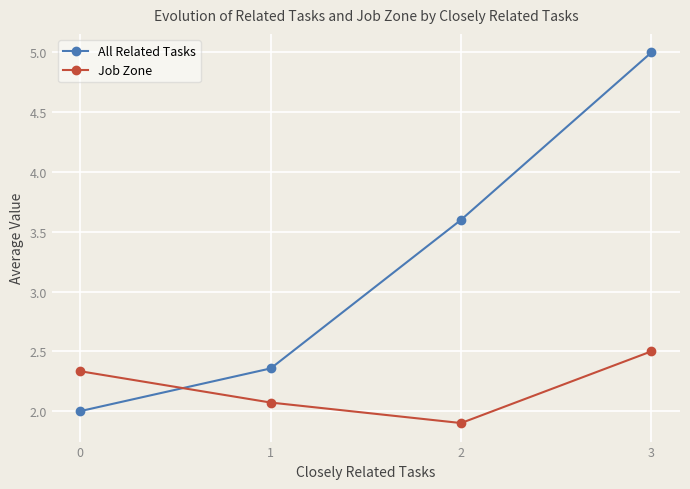

How many values in the Job Zone series are below 2?

1